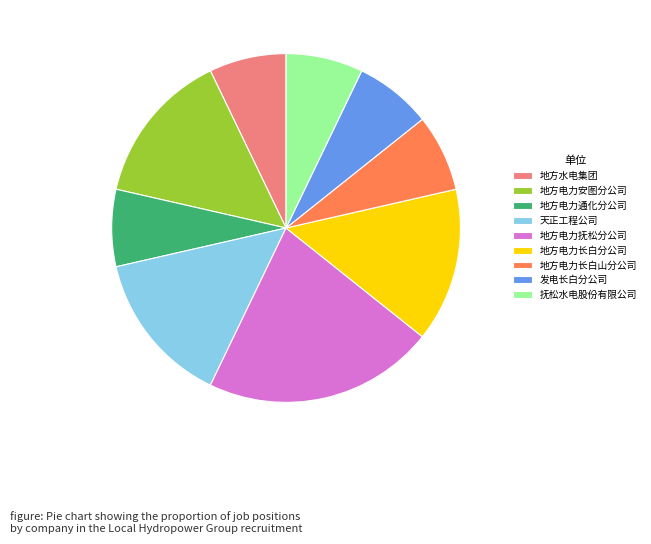

Which slice is the largest?

地方电力抚松分公司